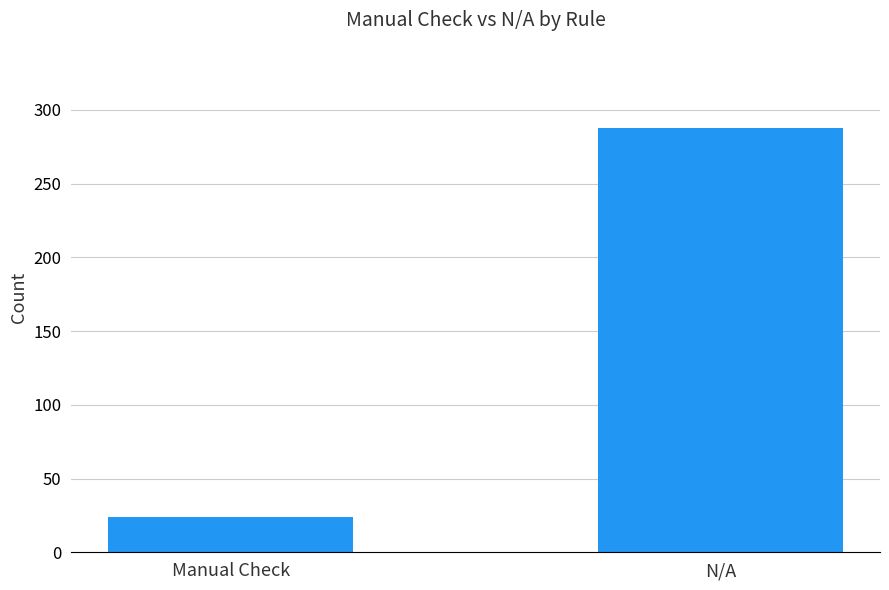

What is the sum of the values at Manual Check and N/A?

312